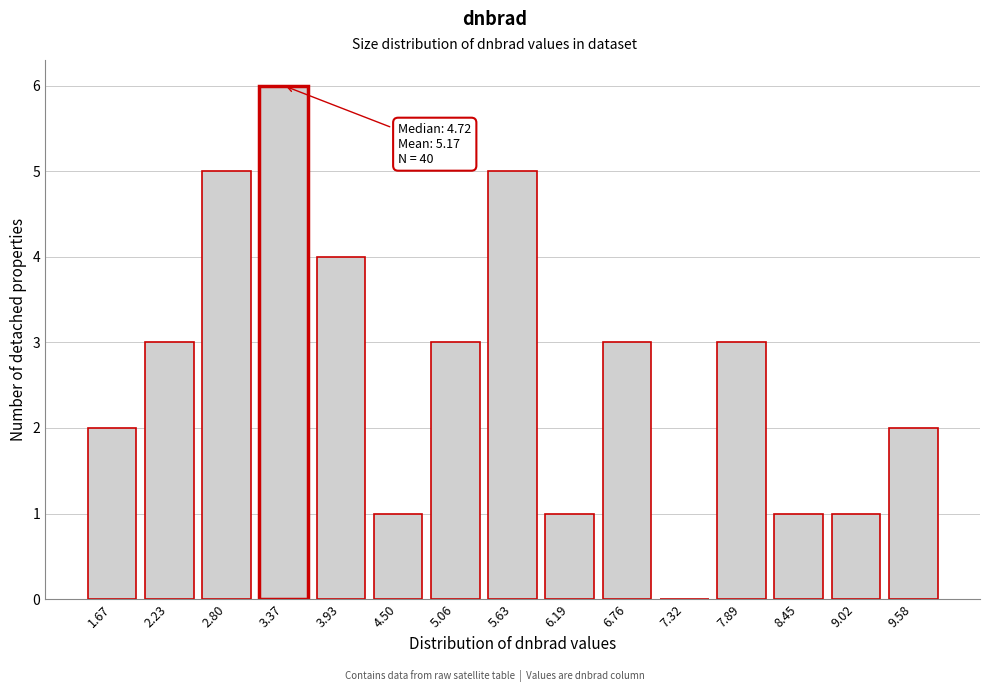

Reading left to right, what are all the values shown in this chart?

1.67=2	2.23=3	2.80=5	3.37=6	3.93=4	4.50=1	5.06=3	5.63=5	6.19=1	6.76=3	7.32=0	7.89=3	8.45=1	9.02=1	9.58=2